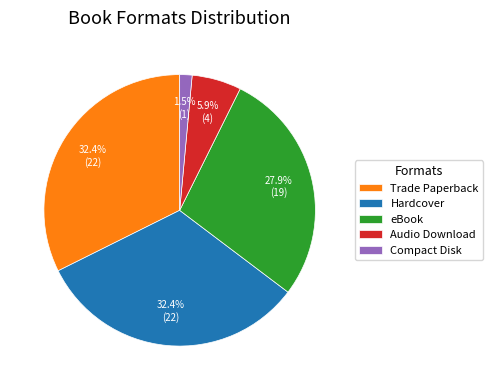

Is Audio Download the majority of the pie?

No